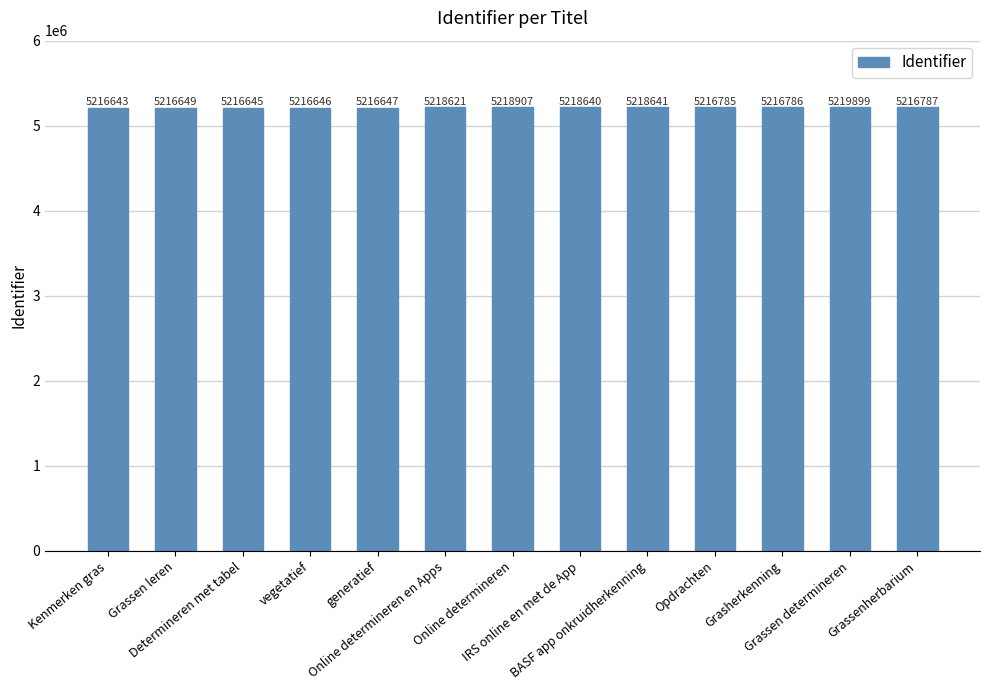

Where does the data first go above 5216786?

Online determineren en Apps